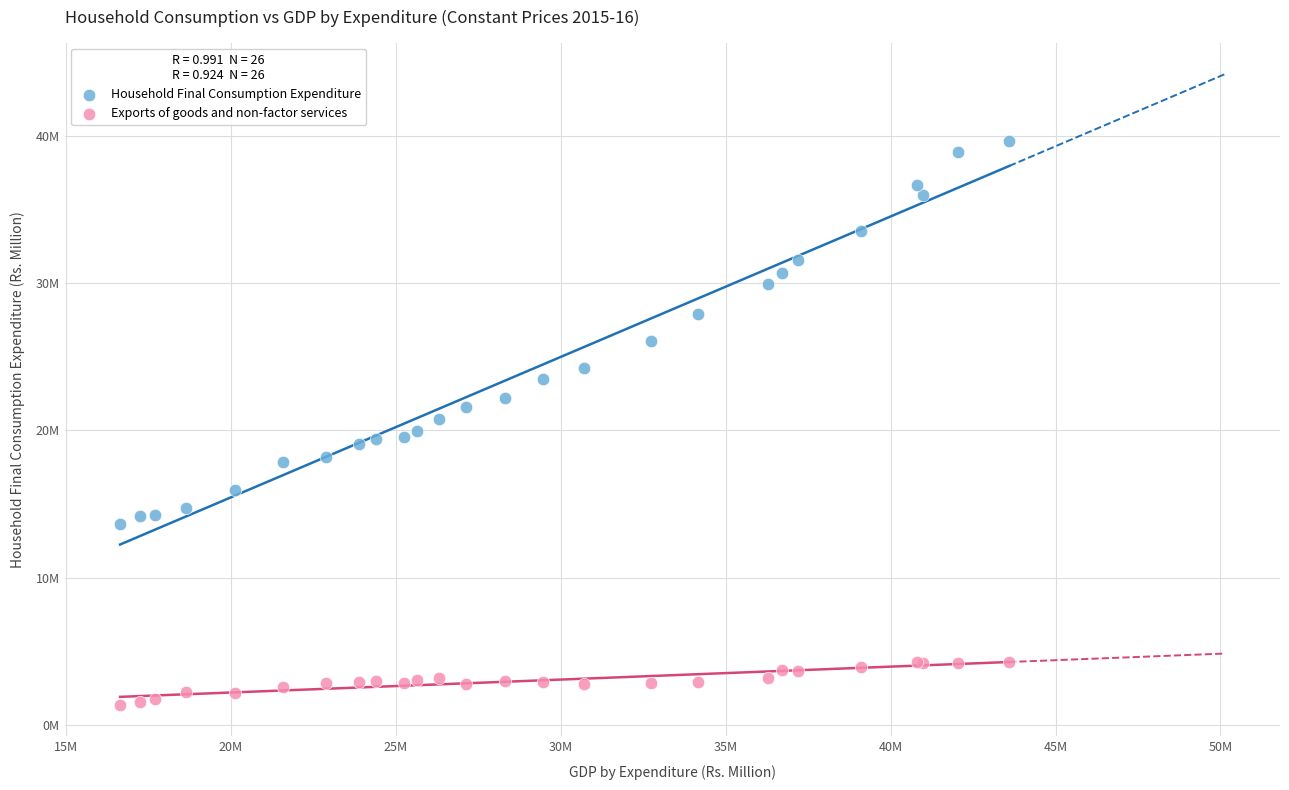

What are all the series names shown in the legend?

Household Final Consumption Expenditure, Exports of goods and non-factor services